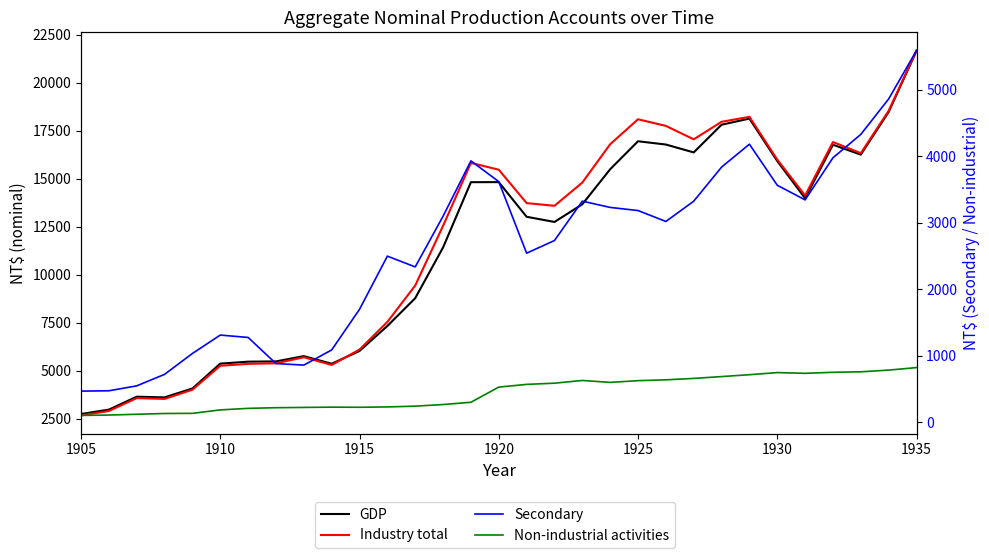

What is the sum of all Secondary values?

80899.5